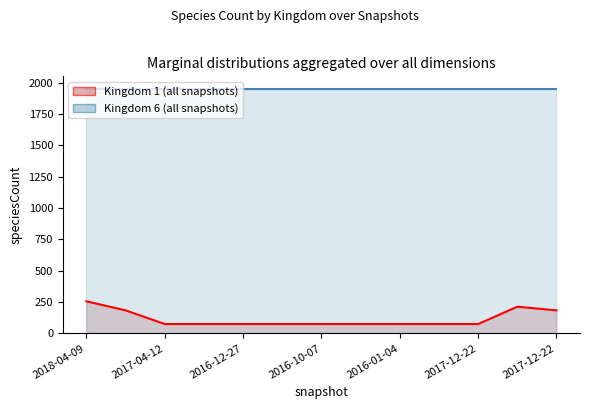

List the labels in order of value, largest first.

2018-04-09, 2018-07-11, 2017-10-12, 2017-12-22, 2017-04-12, 2016-04-05, 2016-12-27, 2016-07-04, 2016-10-07, 2015-10-01, 2016-01-04, 2017-07-24, 2017-12-22